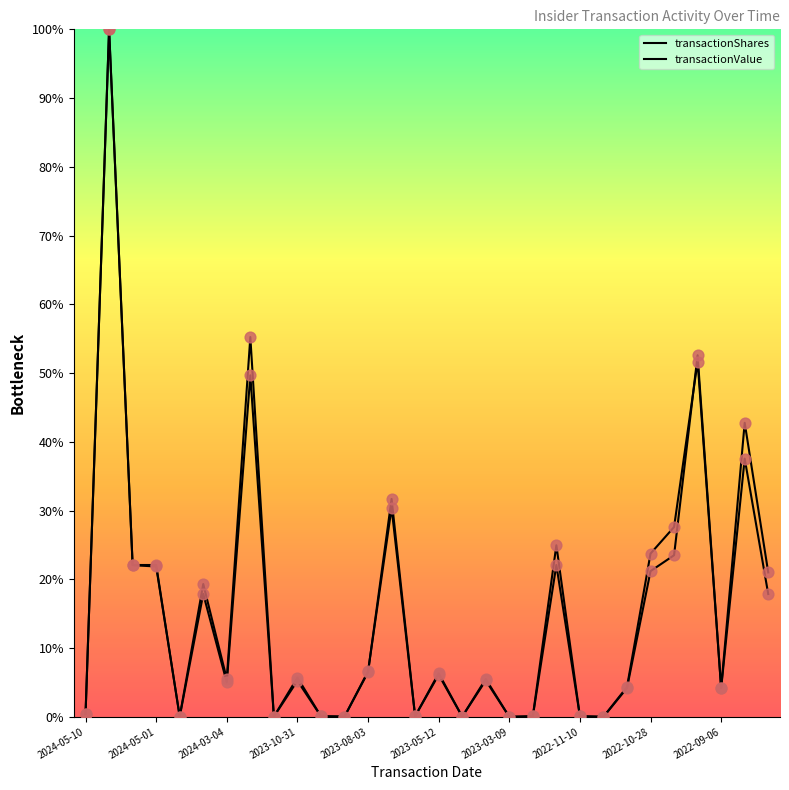

Which series contains the lowest Y value?

transactionShares